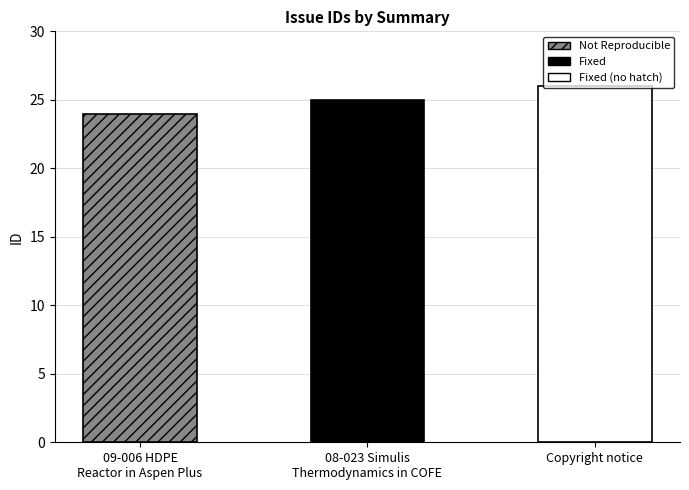

The chart shows a value of 11 at 08-023 Simulis
Thermodynamics in COFE. True or false?

False